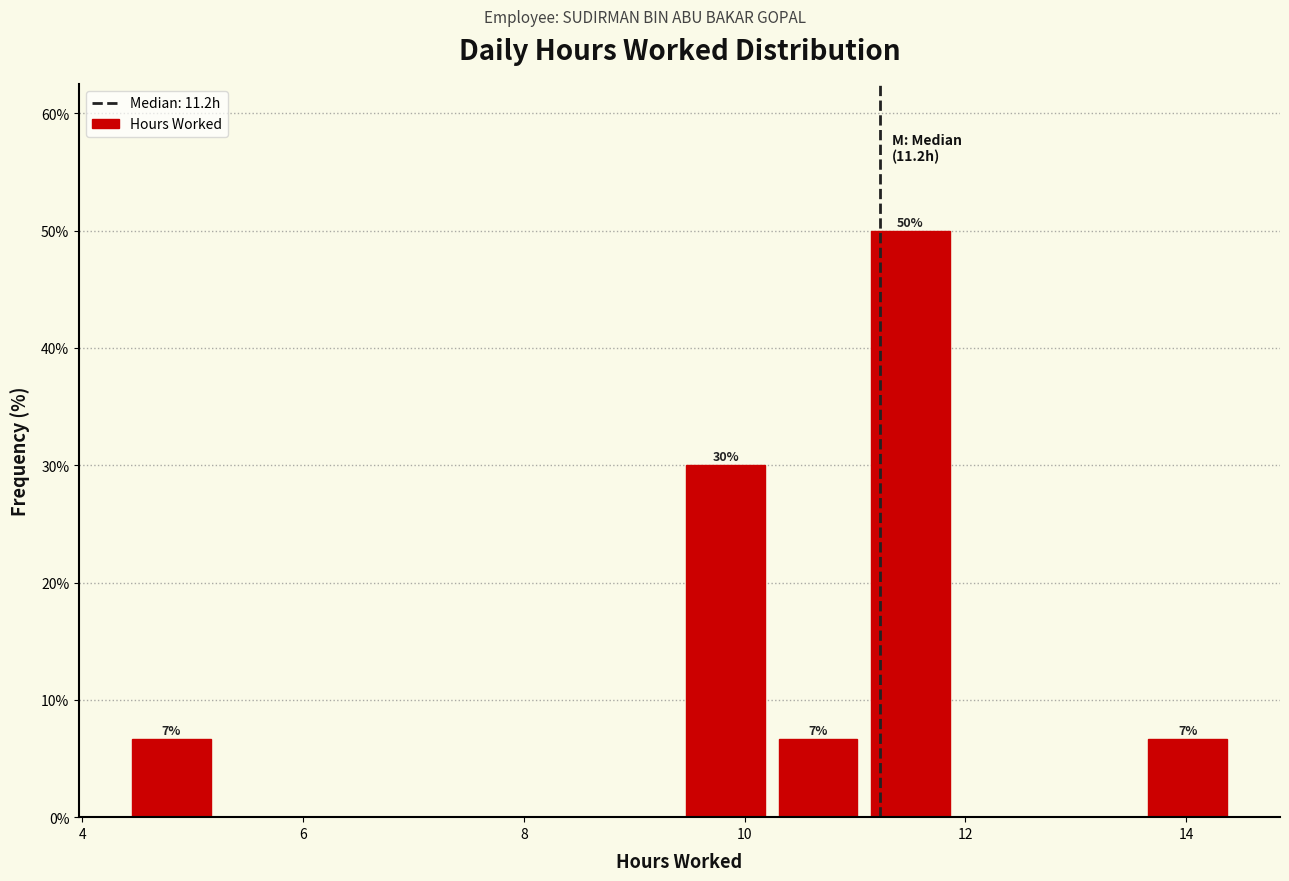

Over which range of the x-axis is the bar tallest?

11.0 to 12.0